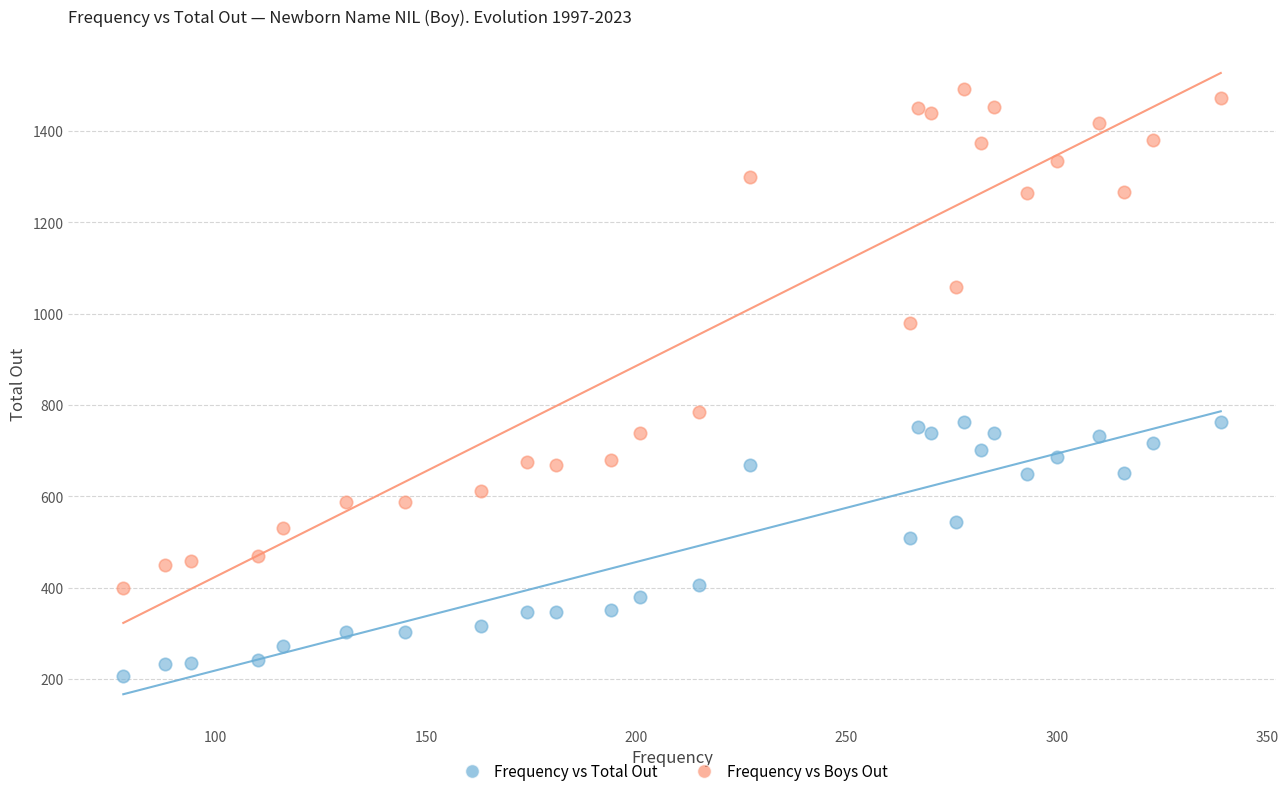

Which series contains the lowest Y value?

Frequency vs Total Out